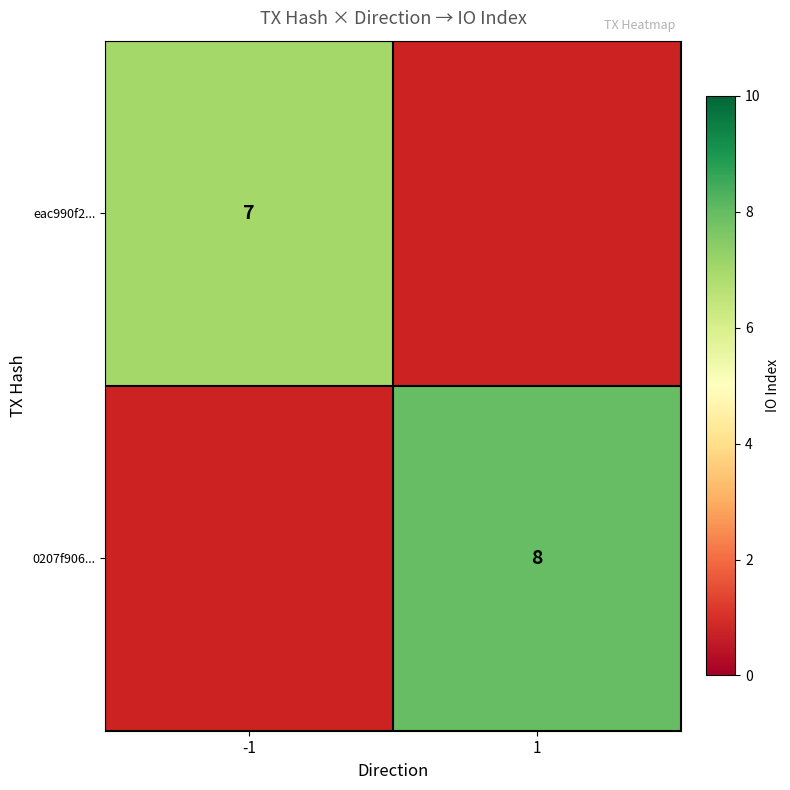

True or false: eac990f2... has a value of 10 at -1.

False